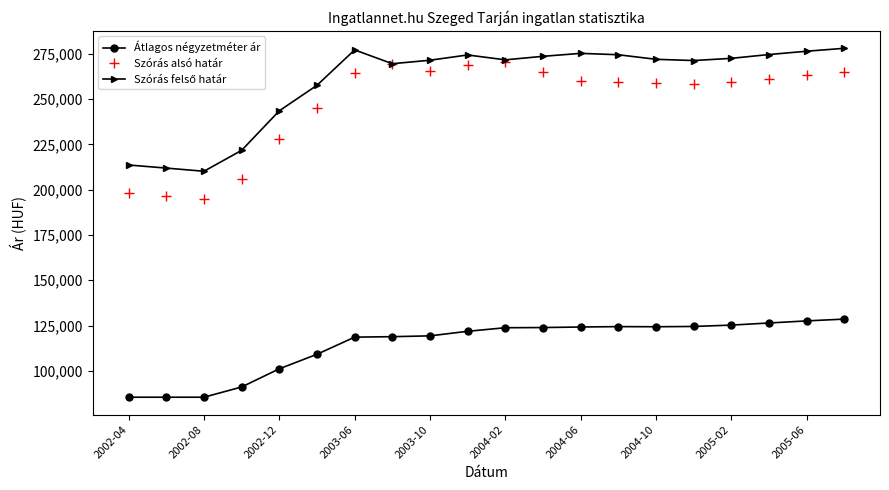

True or false: Szórás alsó határ and Átlagos négyzetméter ár cross at least once.

False